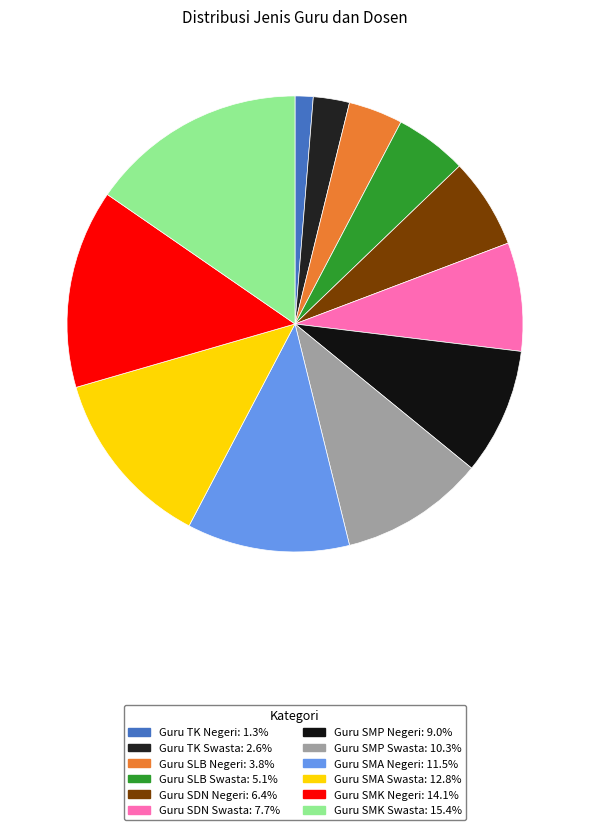

How many segments does this pie chart have?

12